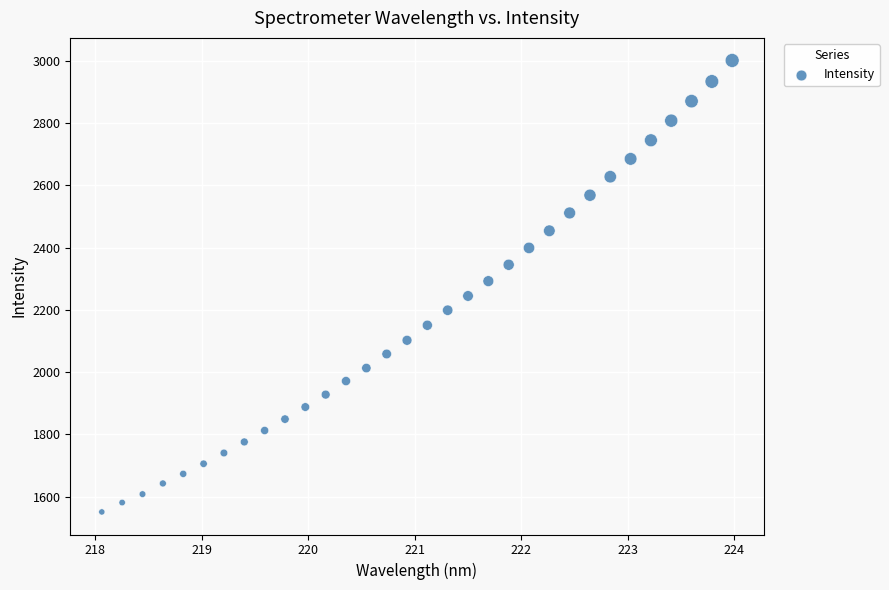

What is the range of Y values (max minus min)?

1450.5